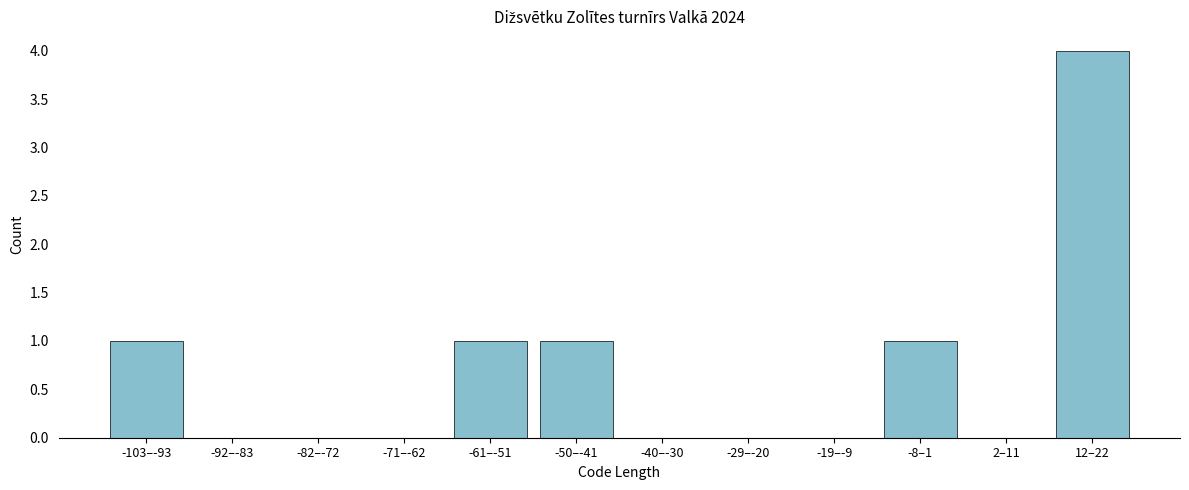

Reading left to right, extract all data points from this chart.

-103–-93=1	-92–-83=0	-82–-72=0	-71–-62=0	-61–-51=1	-50–-41=1	-40–-30=0	-29–-20=0	-19–-9=0	-8–1=1	2–11=0	12–22=4